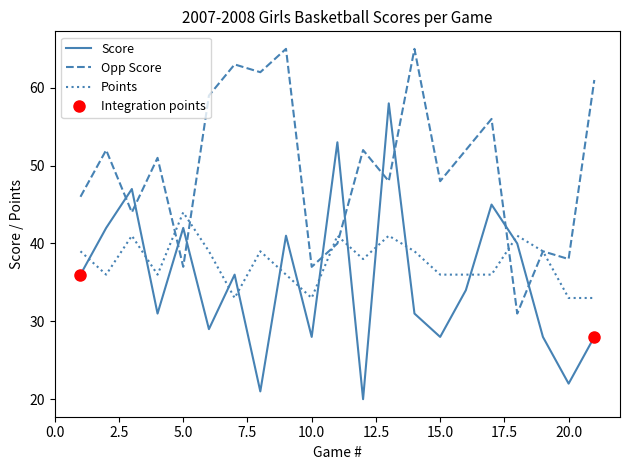

How many intersections are there between Score and Points?

12